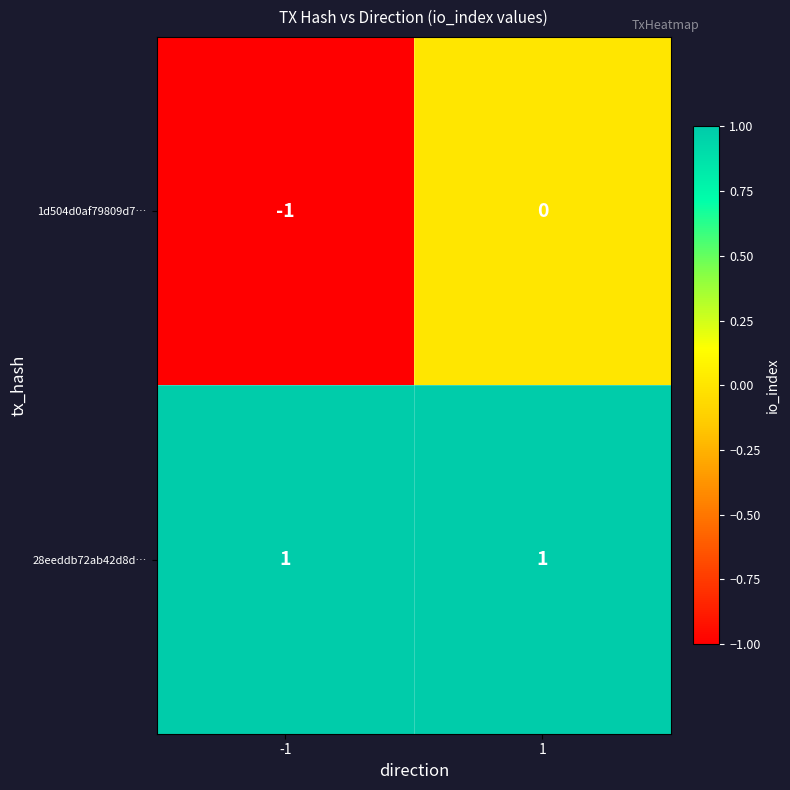

Rank the series by their average value, from highest to lowest.

28eeddb72ab42d8d…, 1d504d0af79809d7…